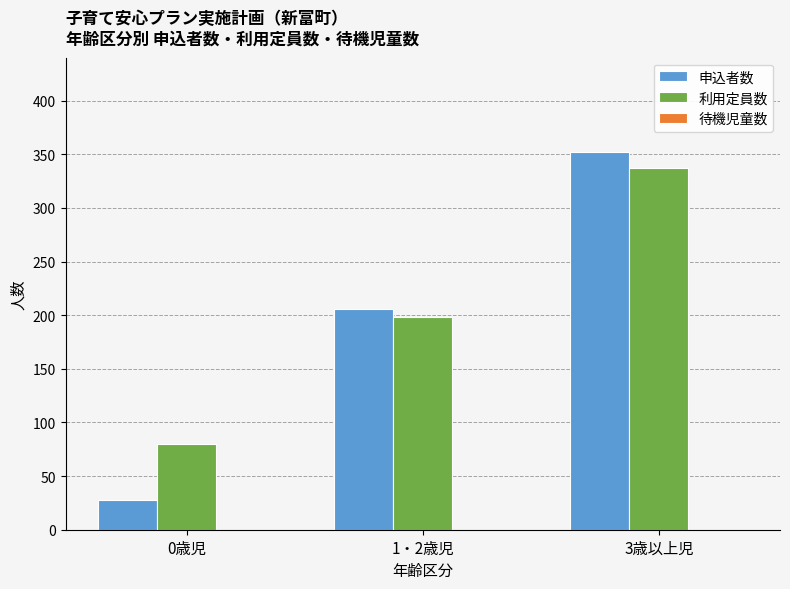

What is the difference between the maximum and minimum values in the 利用定員数 series?

257